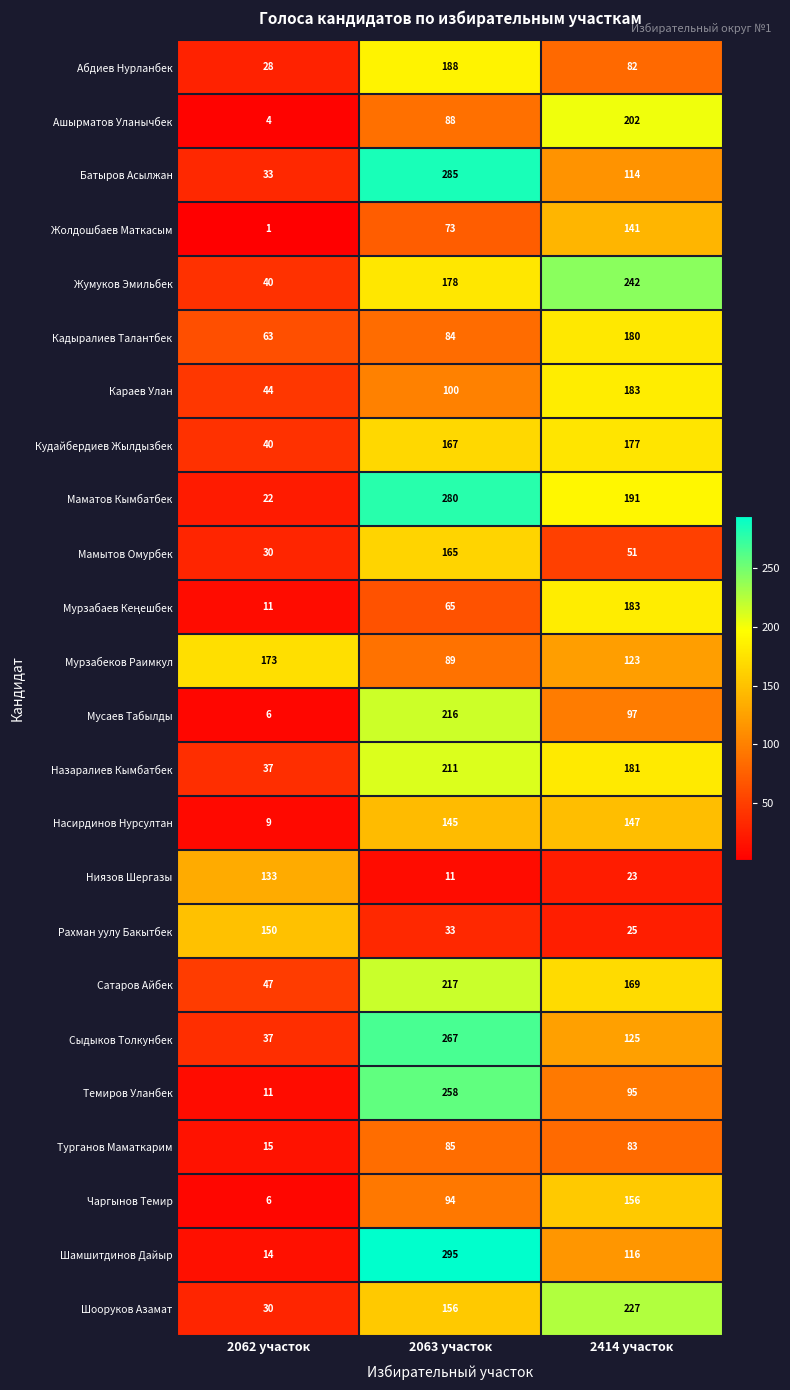

What is the difference between the Жумуков Эмильбек values at 2414 участок and 2063 участок?

64